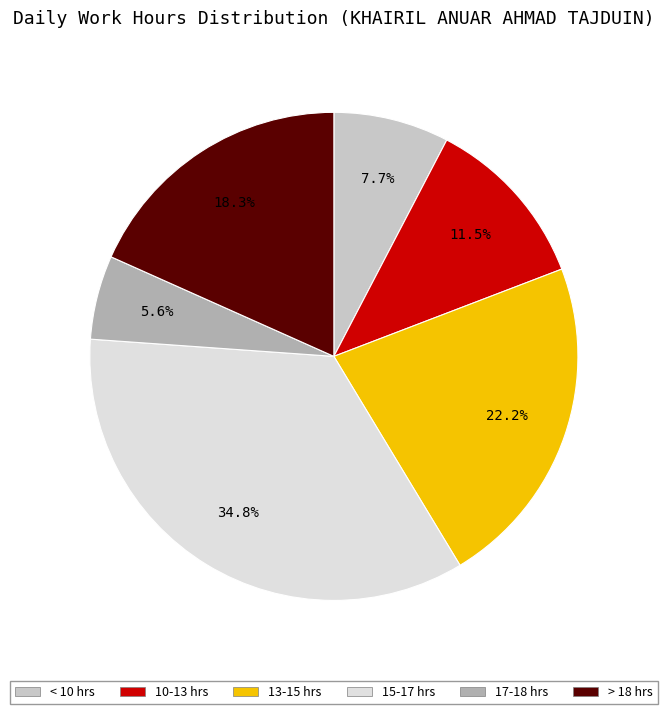

How many slices are in this pie chart?

6